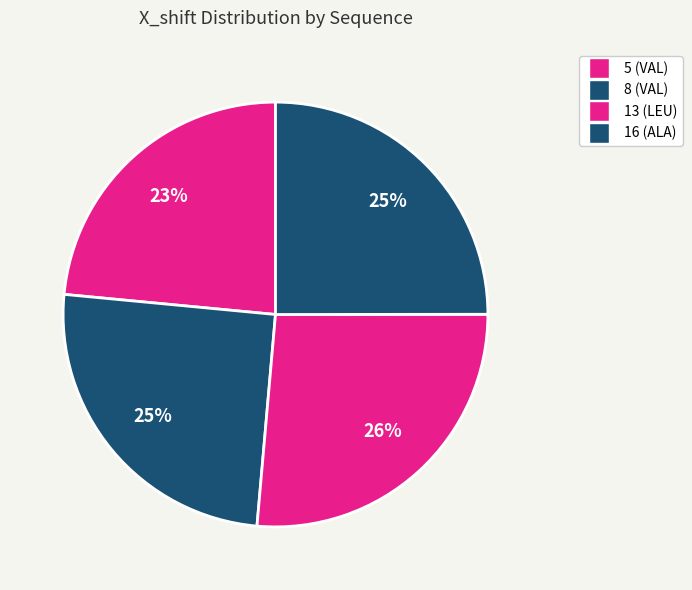

Count the number of slices in the pie.

4